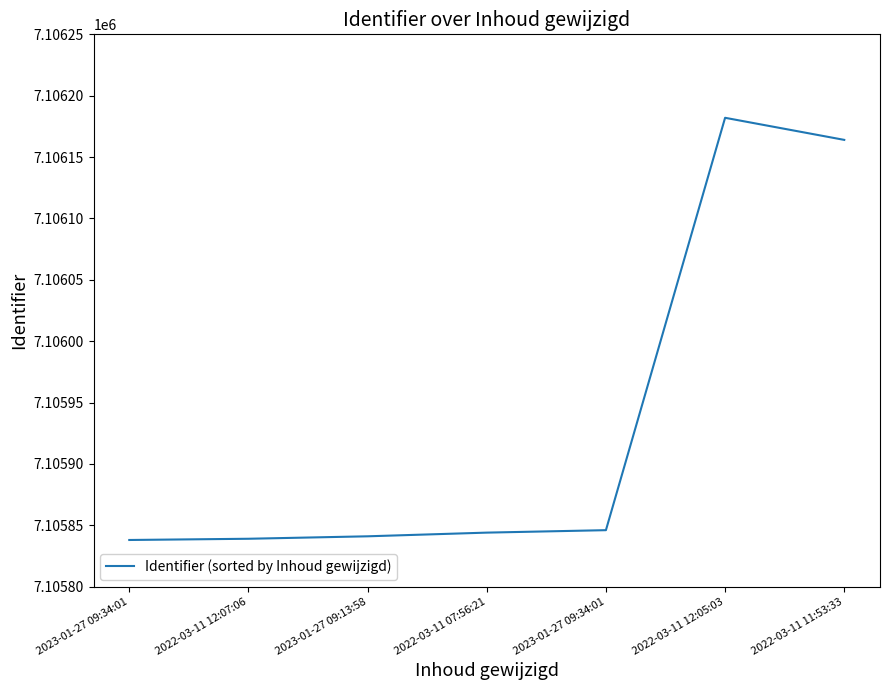

What is the maximum value shown in the chart?

7106182